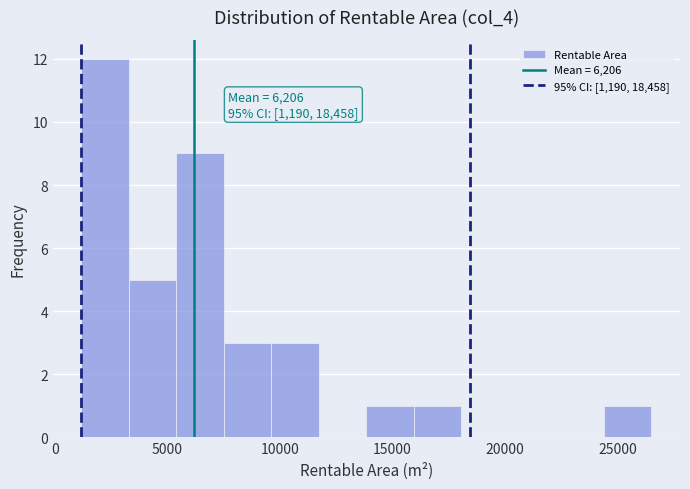

Over which range of the x-axis is the bar tallest?

1000 to 3500